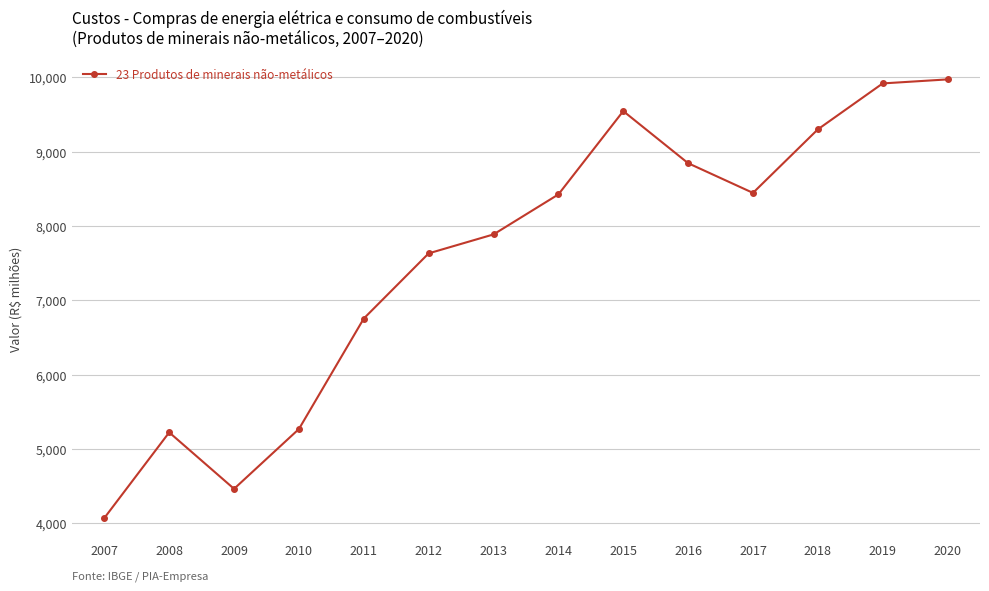

What is the approximate value at 2009?

4461.8